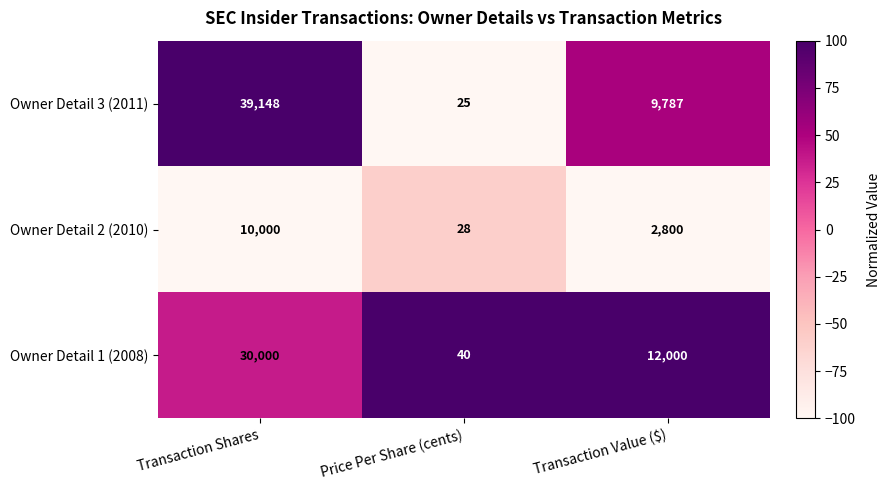

Count the number of data series in this chart.

3